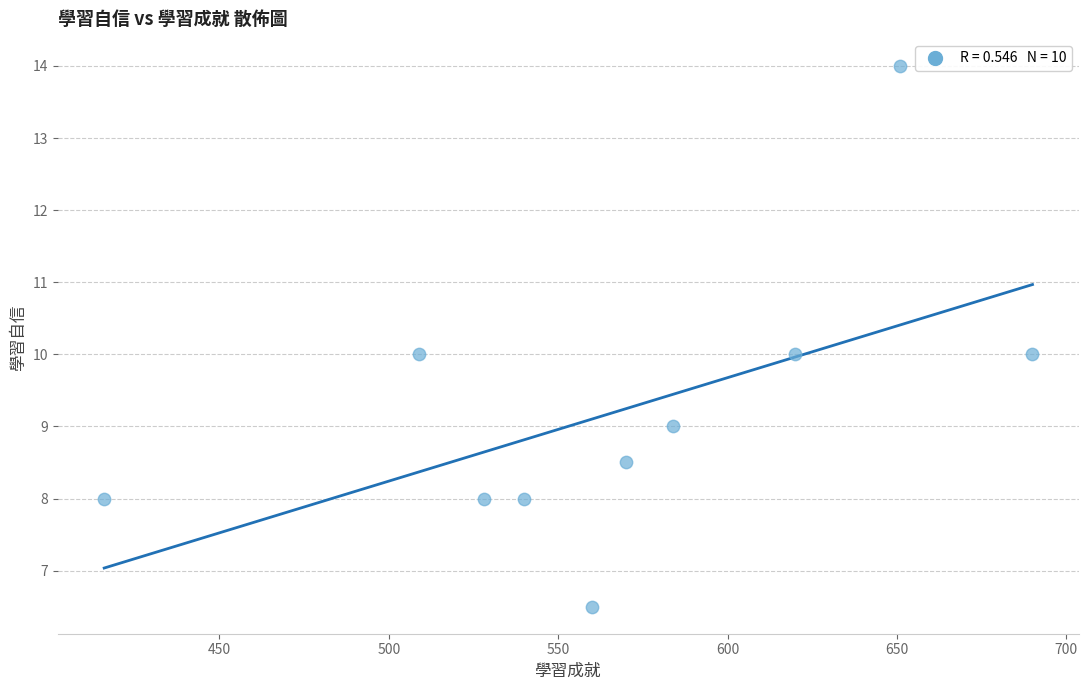

What is the range of Y values (max minus min)?

7.5